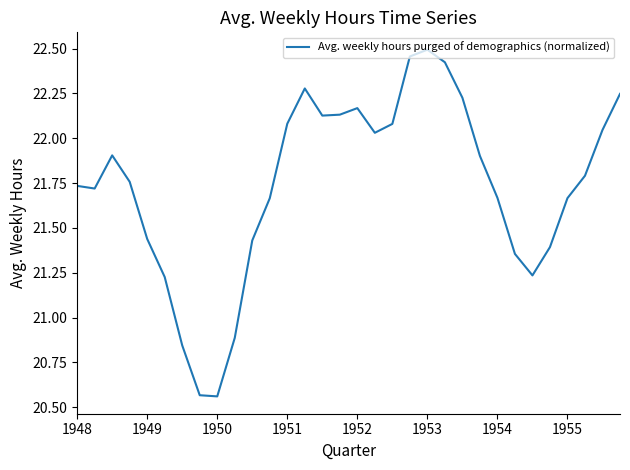

What is the difference between the maximum and minimum values?

1.9